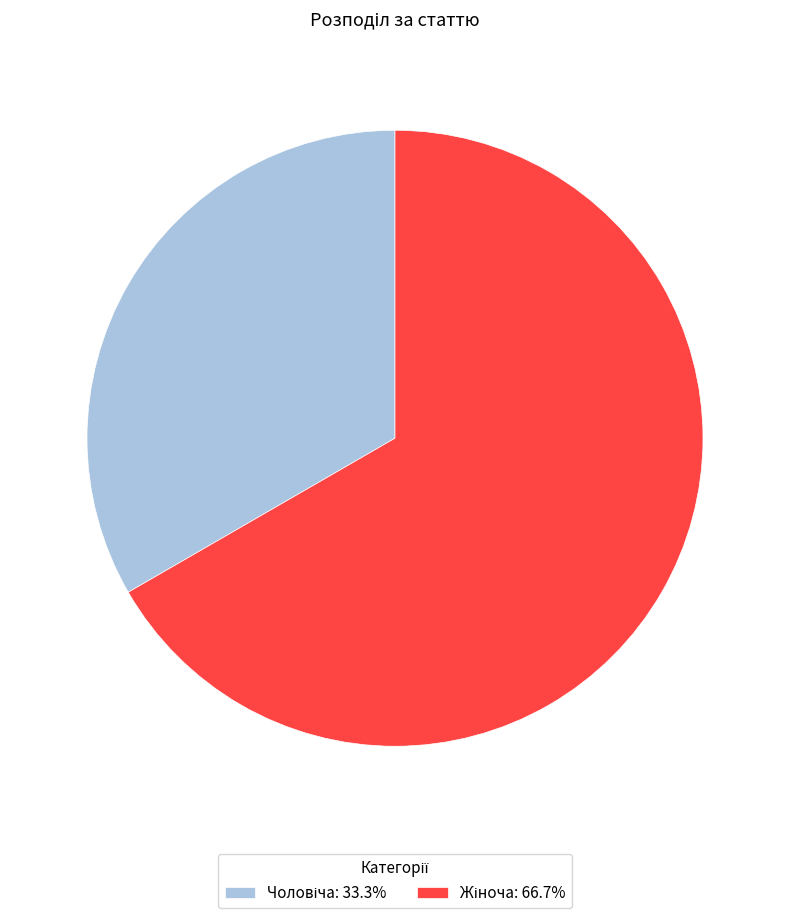

Does any single category account for the majority?

Yes